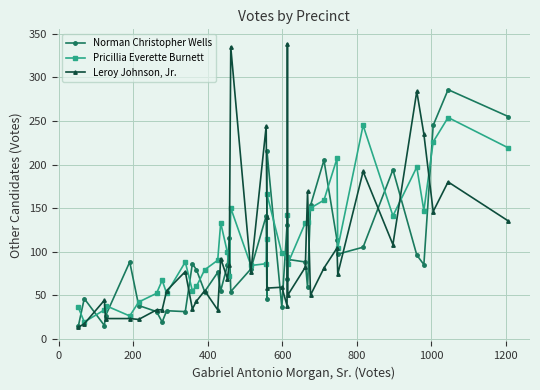

Reading left to right, extract all data points from this chart.

Norman Christopher Wells: 14	46	15	26	88	38	31	19	32	31	86	79	54	76	55	84	115	54	80	141	46	216	36	131	69	91	88	59	153	205	113	97	105	194	96	85	245	286	255
Pricillia Everette Burnett: 36	19	33	38	26	42	52	67	52	88	55	60	79	90	133	99	72	150	84	86	114	166	98	94	142	86	133	134	150	159	207	104	245	141	197	147	226	254	219
Leroy Johnson, Jr.: 13	17	44	23	23	22	33	33	55	77	34	43	55	33	92	69	85	335	77	244	140	58	59	38	339	50	82	169	50	81	104	74	192	108	284	235	146	180	135